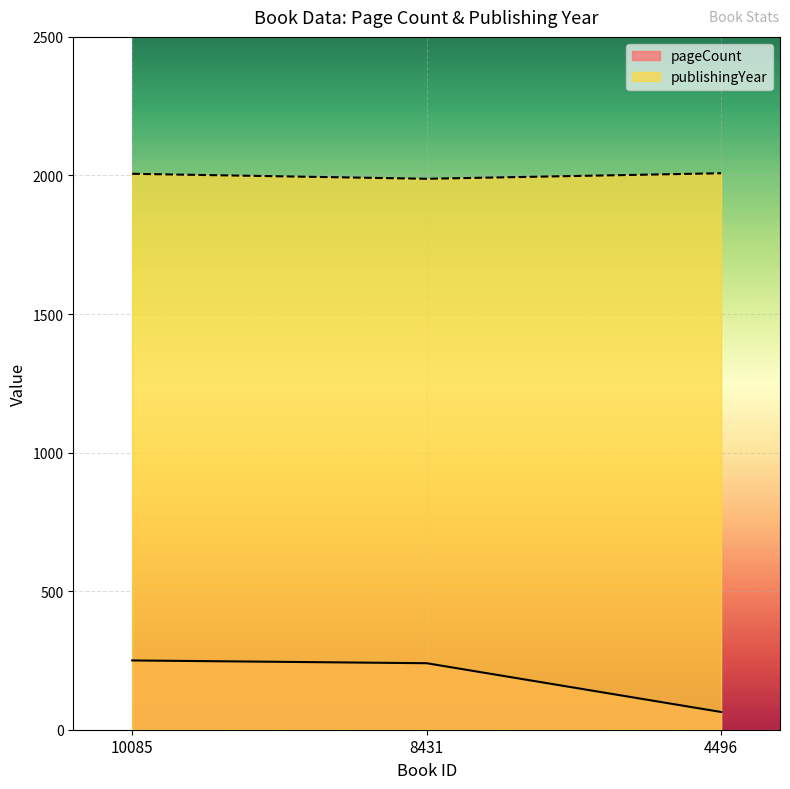

Which series has the largest total across all categories?

publishingYear